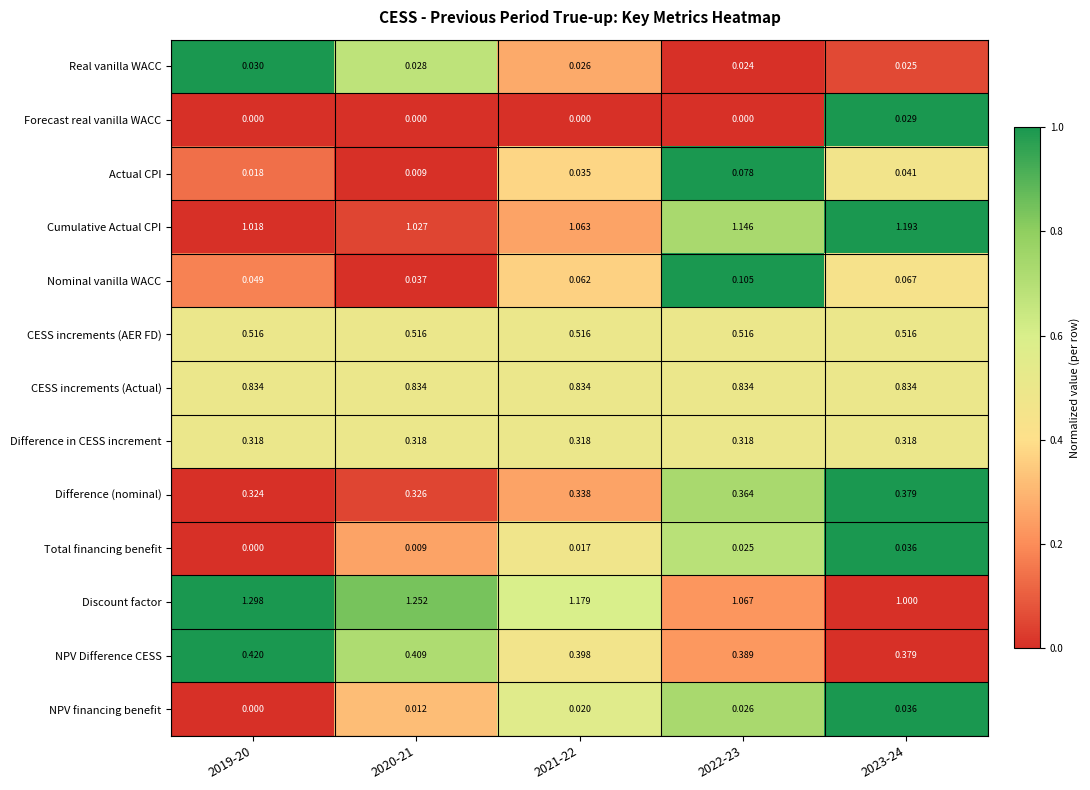

How many values in the Total financing benefit series exceed 0?

4